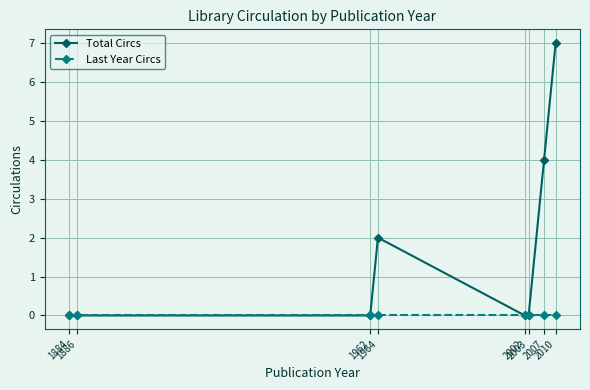

True or false: Total Circs has more than 0 points higher than both neighbors.

True